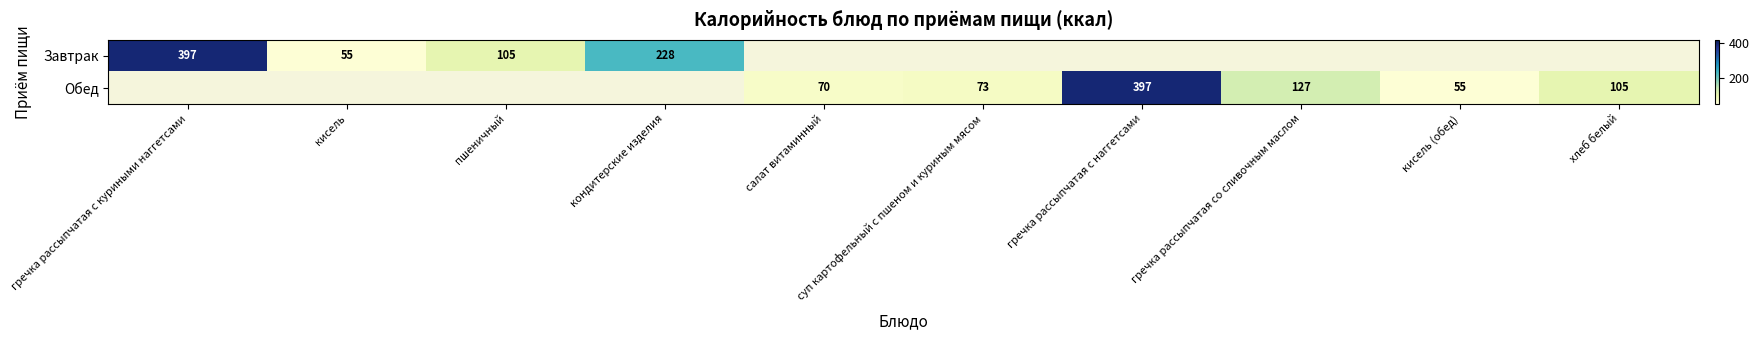

Which label corresponds to the largest value in the chart?

гречка рассыпчатая с куриными наггетсами